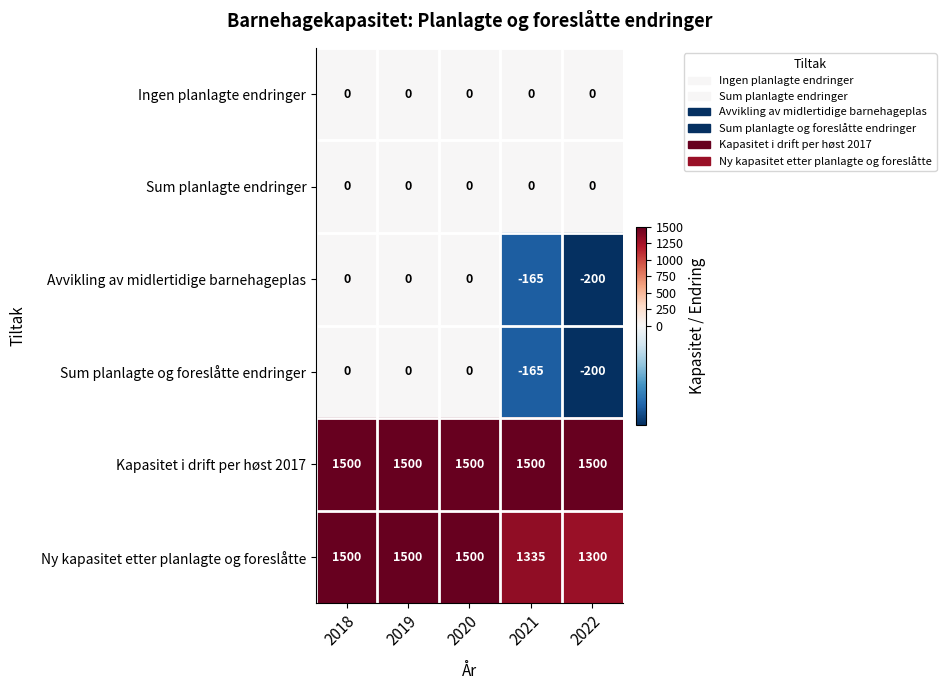

At which label is Ny kapasitet etter planlagte og foreslåtte closest to 1400?

2021